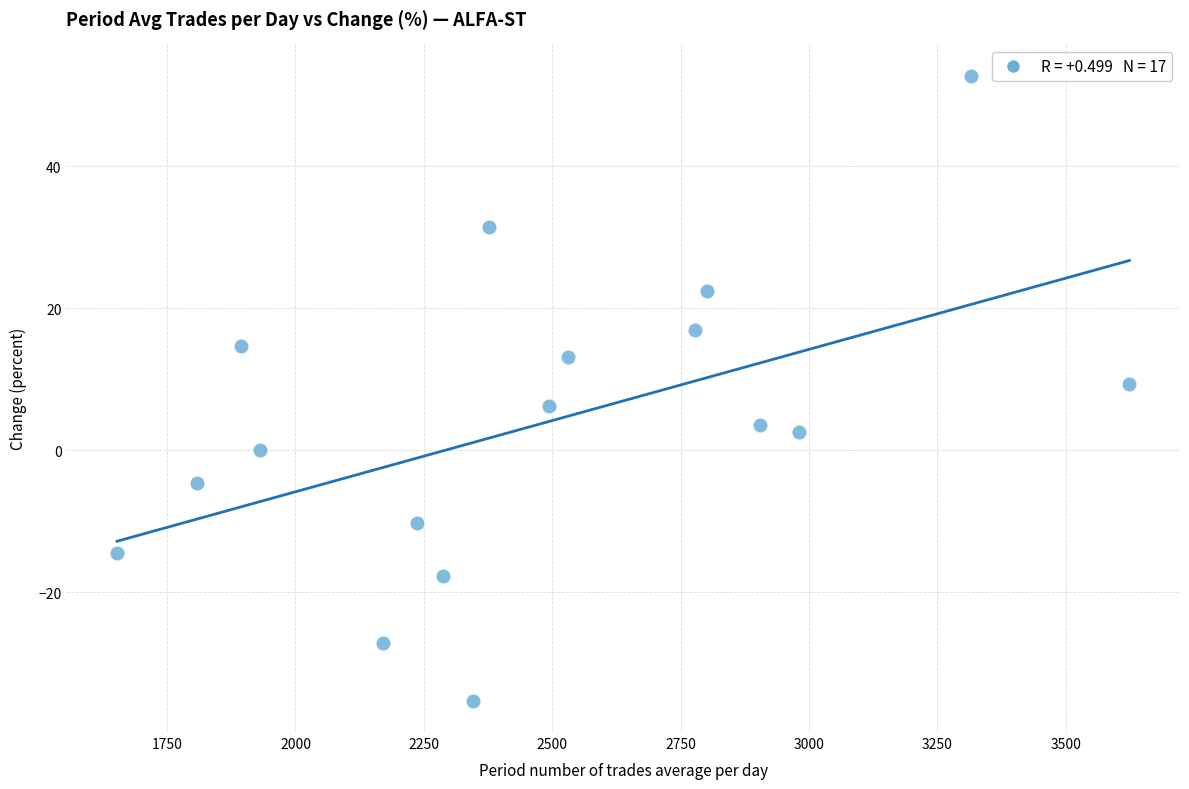

What is the range of Y values (max minus min)?

88.0